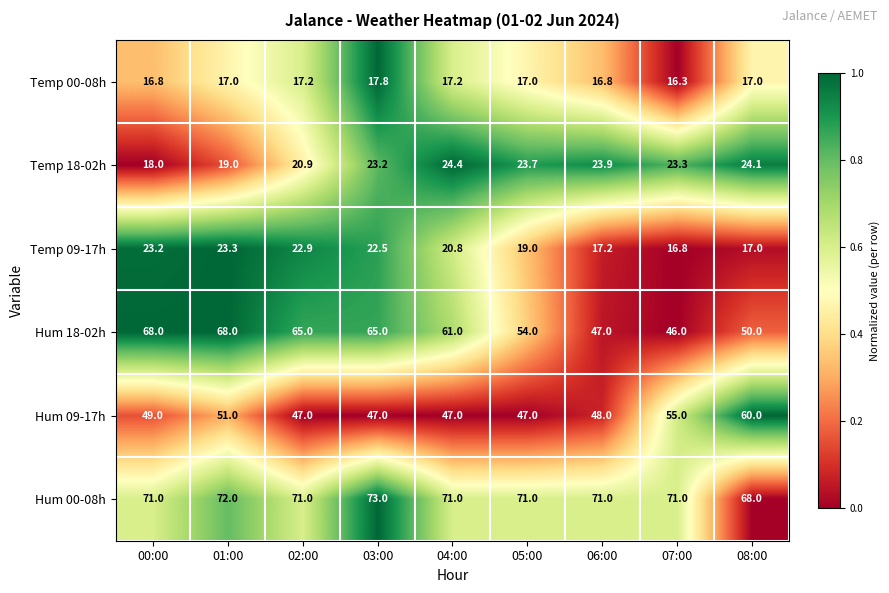

List the series in order of their peak value, highest first.

Hum 00-08h, Hum 18-02h, Hum 09-17h, Temp 18-02h, Temp 09-17h, Temp 00-08h